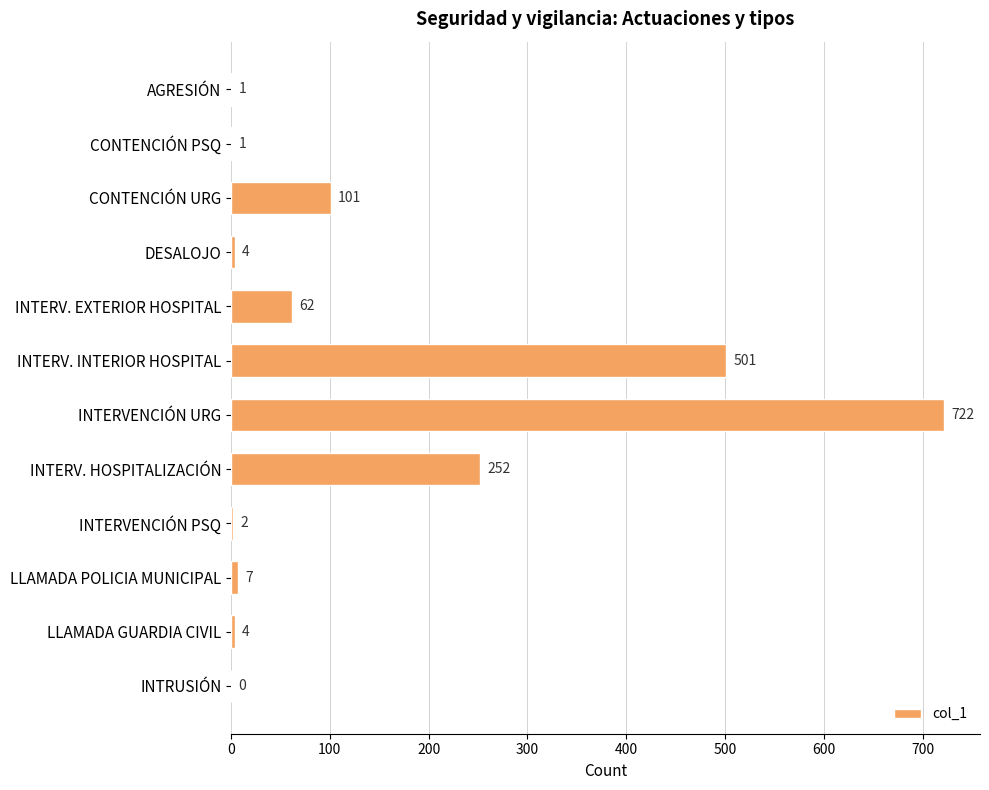

Reading bottom to top, transcribe all the data shown in this chart.

INTRUSIÓN=0	LLAMADA GUARDIA CIVIL=4	LLAMADA POLICIA MUNICIPAL=7	INTERVENCIÓN PSQ=2	INTERV. HOSPITALIZACIÓN=252	INTERVENCIÓN URG=722	INTERV. INTERIOR HOSPITAL=501	INTERV. EXTERIOR HOSPITAL=62	DESALOJO=4	CONTENCIÓN URG=101	CONTENCIÓN PSQ=1	AGRESIÓN=1